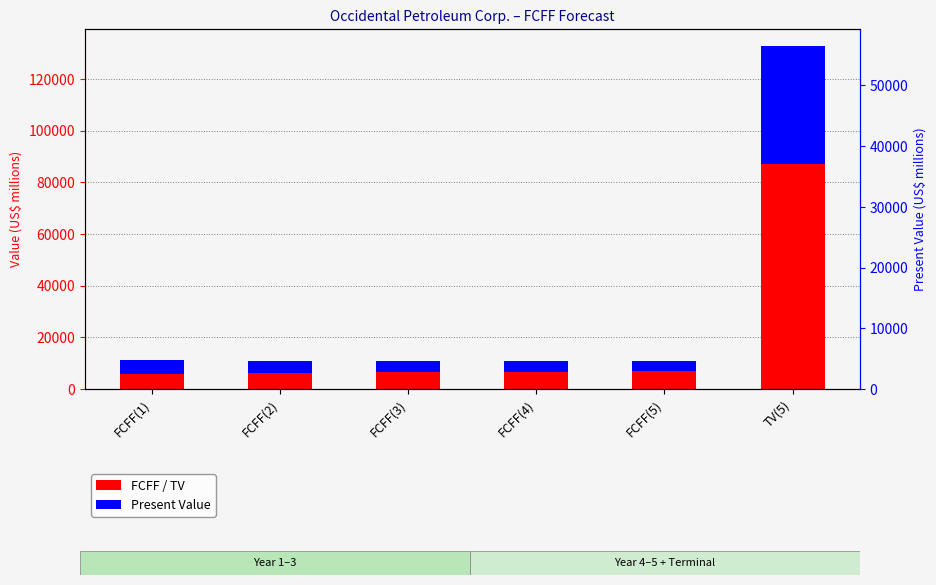

How many groups of bars are there?

6